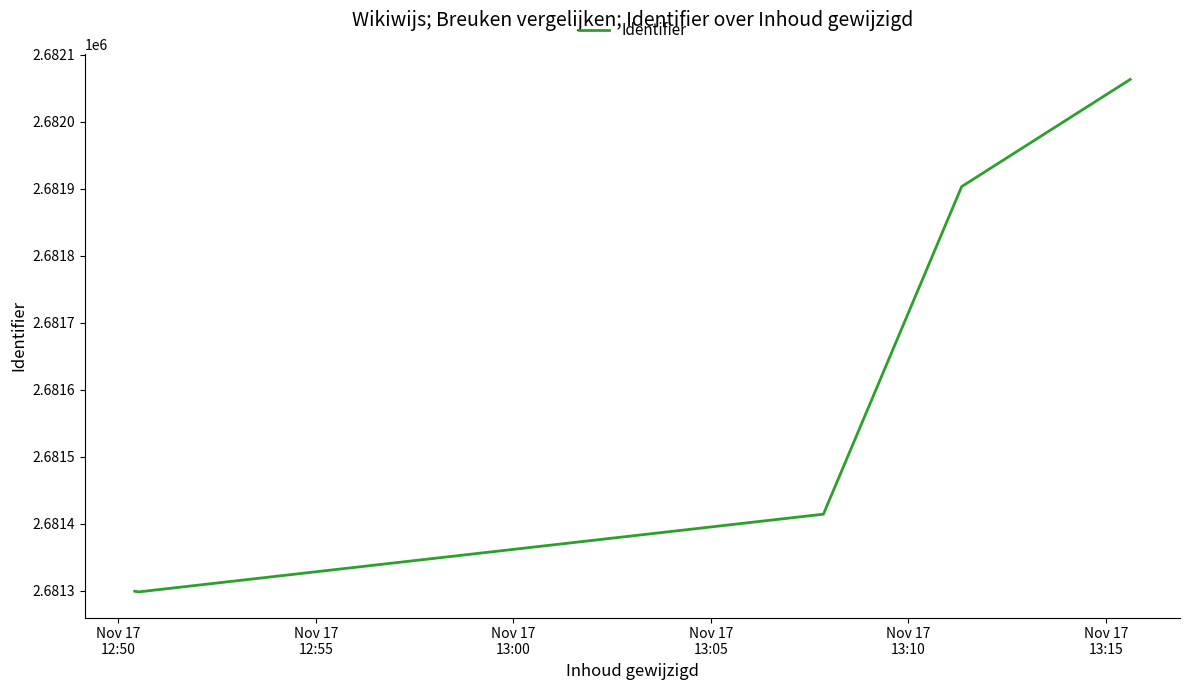

True or false: the data has more than 1 interior local peaks.

False